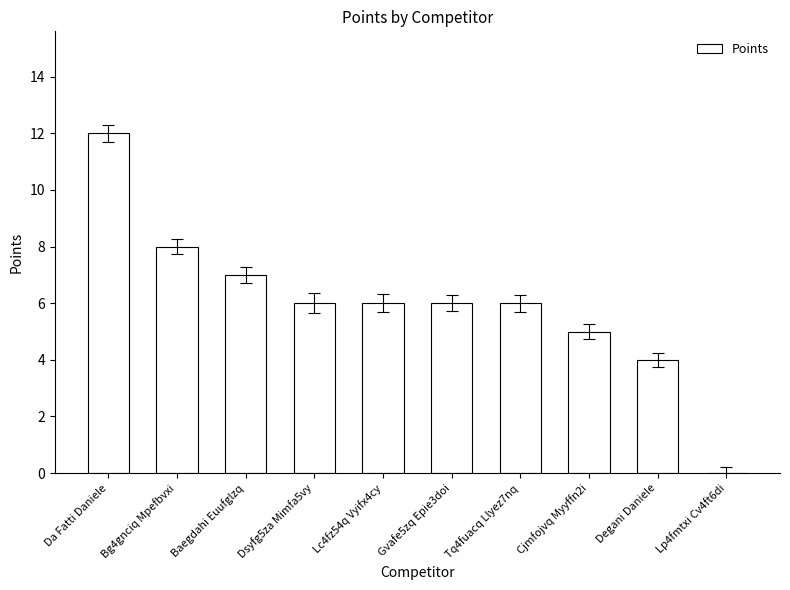

Reading left to right, what are all the values shown in this chart?

Da Fatti Daniele=12	Bg4gnciq Mpefbvxi=8	Baegdahi Euufglzq=7	Dsyfg5za Mimfa5vy=6	Lc4fz54q Vyifx4cy=6	Gvafe5zq Epie3doi=6	Tq4fuacq Llyez7nq=6	Cjmfojvq Myyffn2i=5	Degani Daniele=4	Lp4fmtxi Cv4ft6di=0